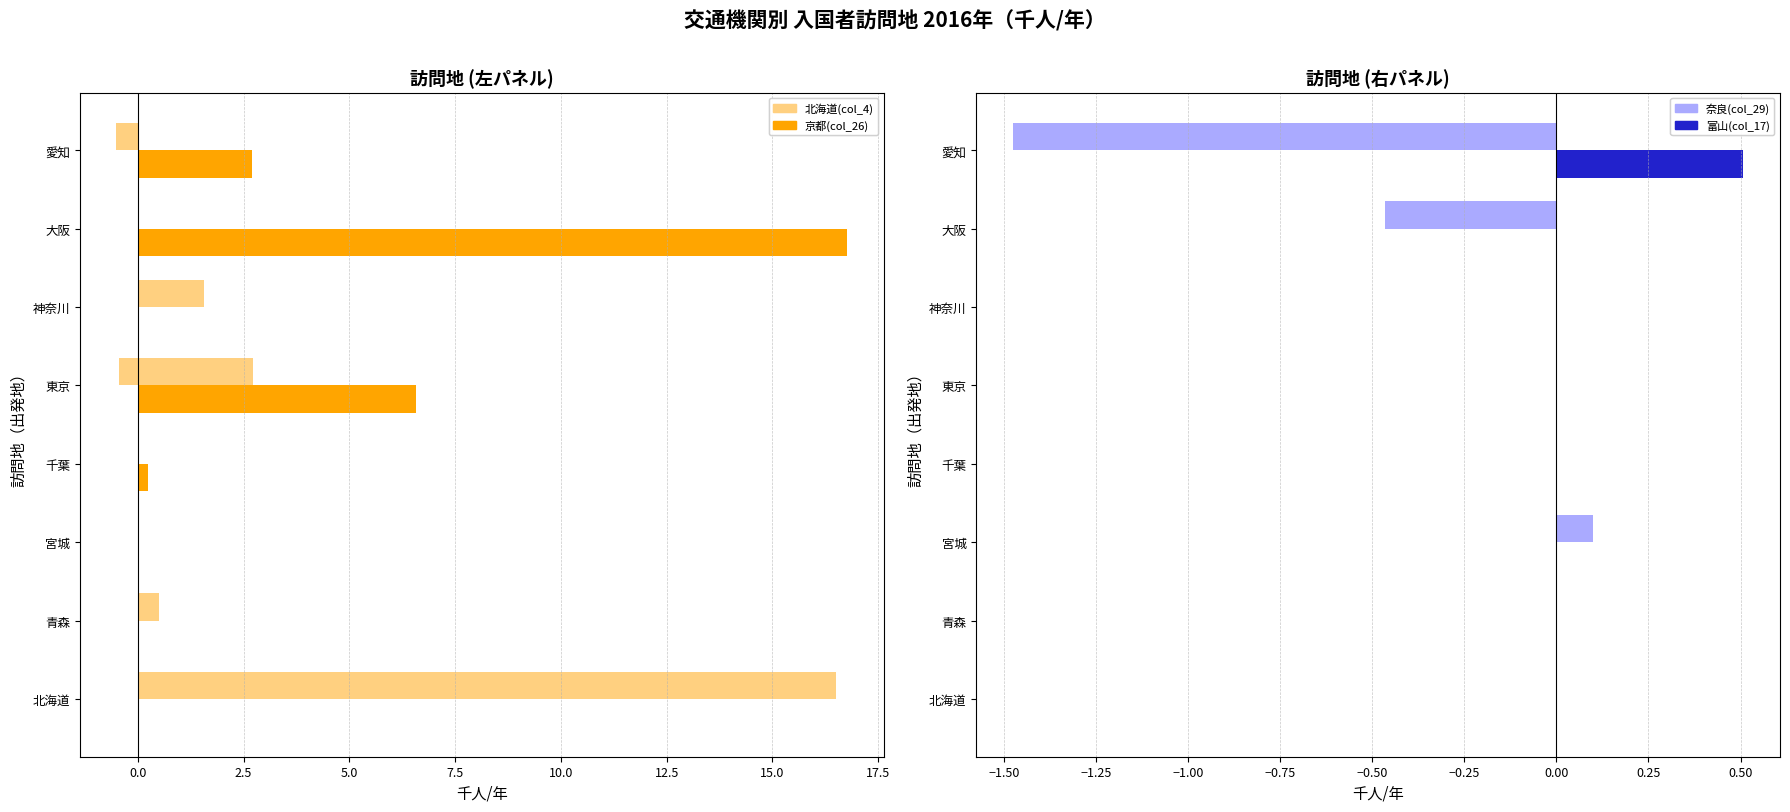

What is the smallest value displayed?

-1.5